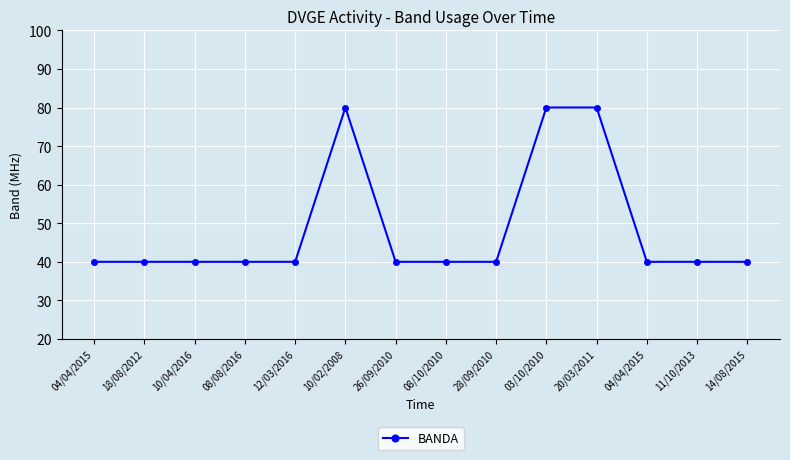

Which category has the lowest value across all series?

04/04/2015